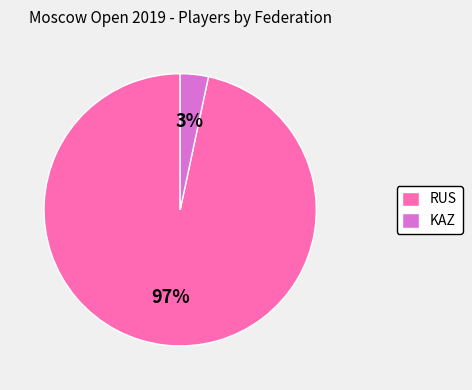

Which has a higher value, KAZ or RUS?

RUS